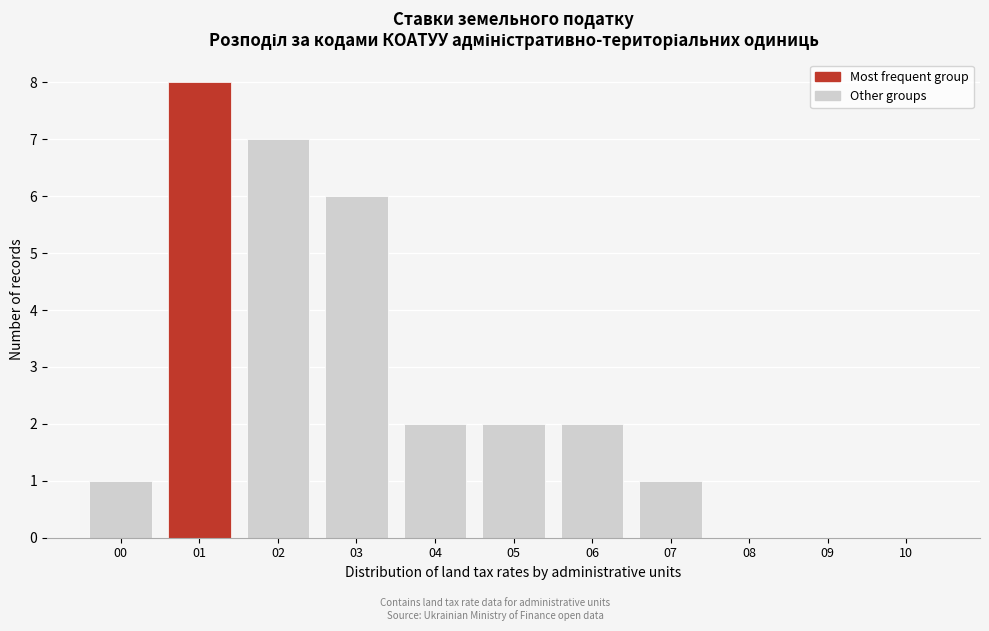

Reading left to right, transcribe all the data shown in this chart.

00=1	01=8	02=7	03=6	04=2	05=2	06=2	07=1	08=0	09=0	10=0